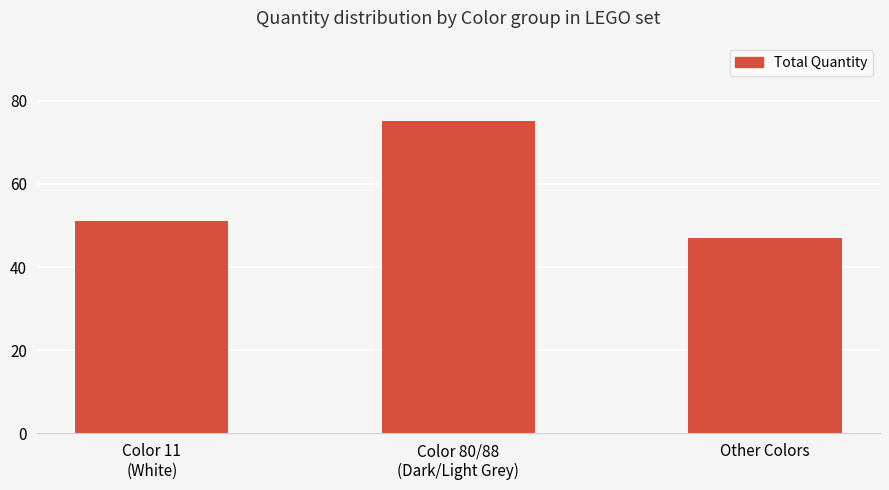

Count the number of data series in this chart.

1